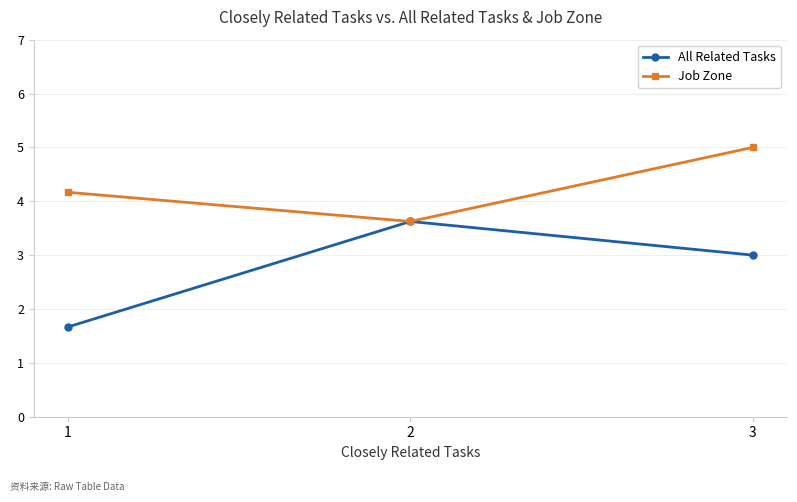

Which series has the widest spread of values?

All Related Tasks